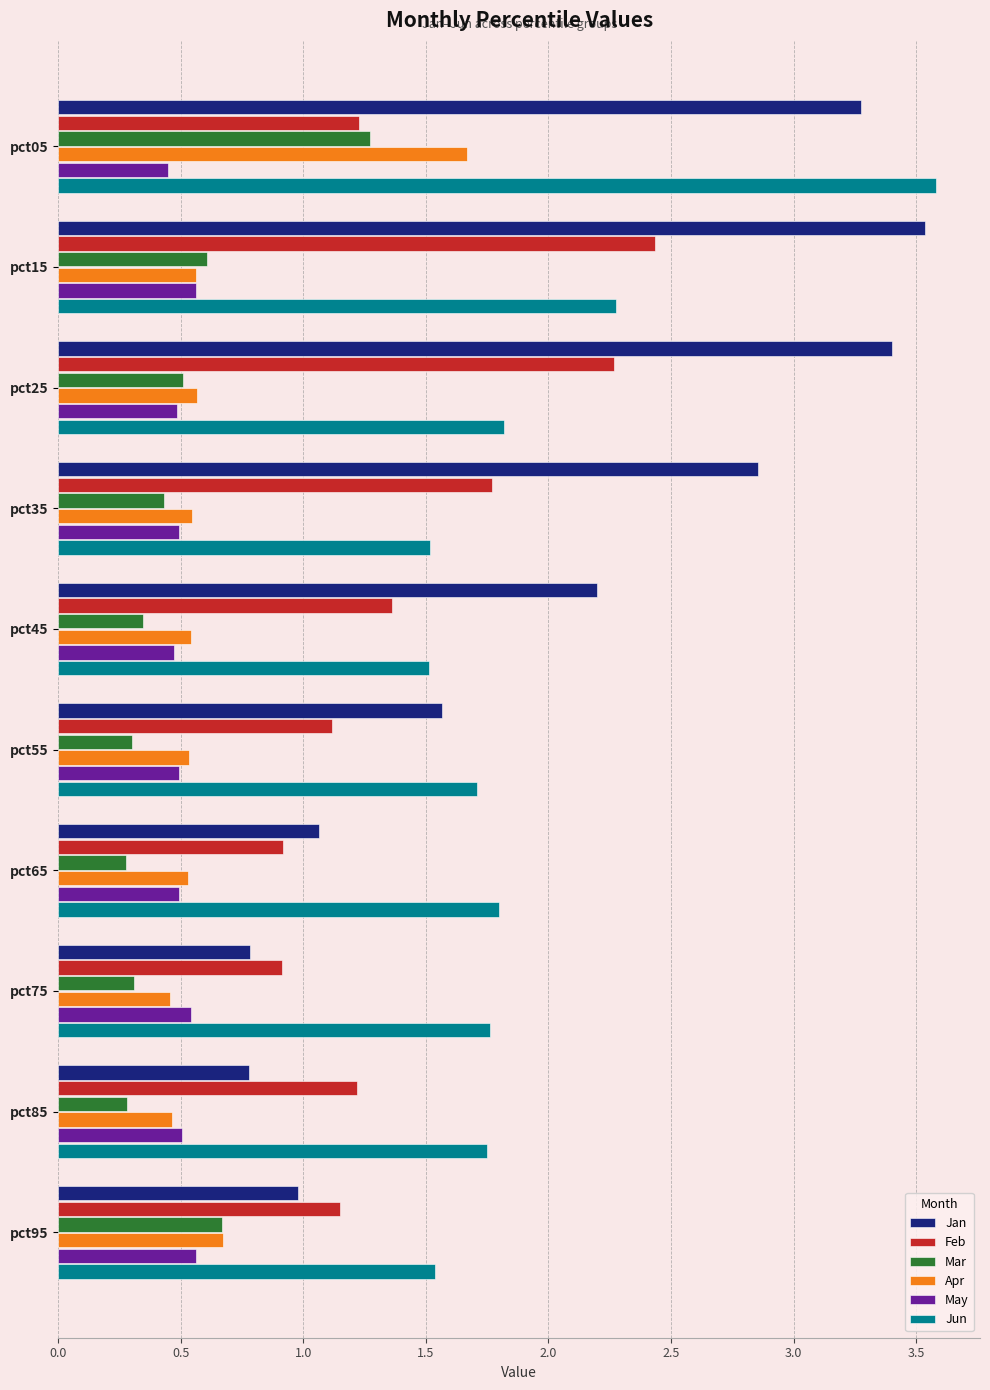

Which series has the largest range (max minus min)?

Jan